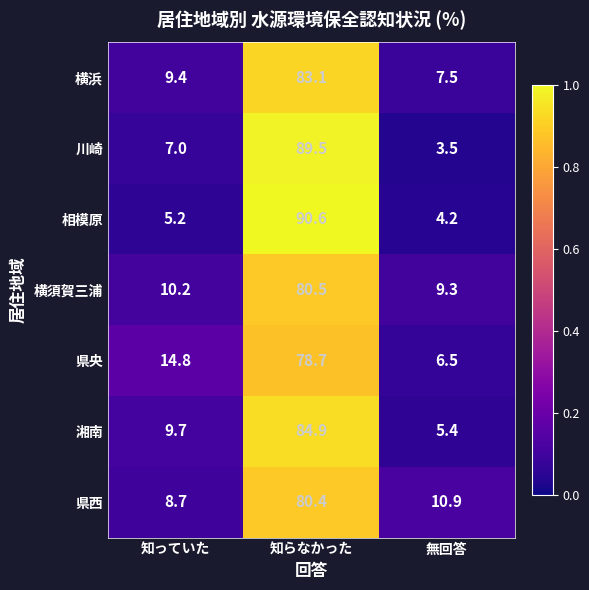

At which category is the sum across all series the highest?

知らなかった